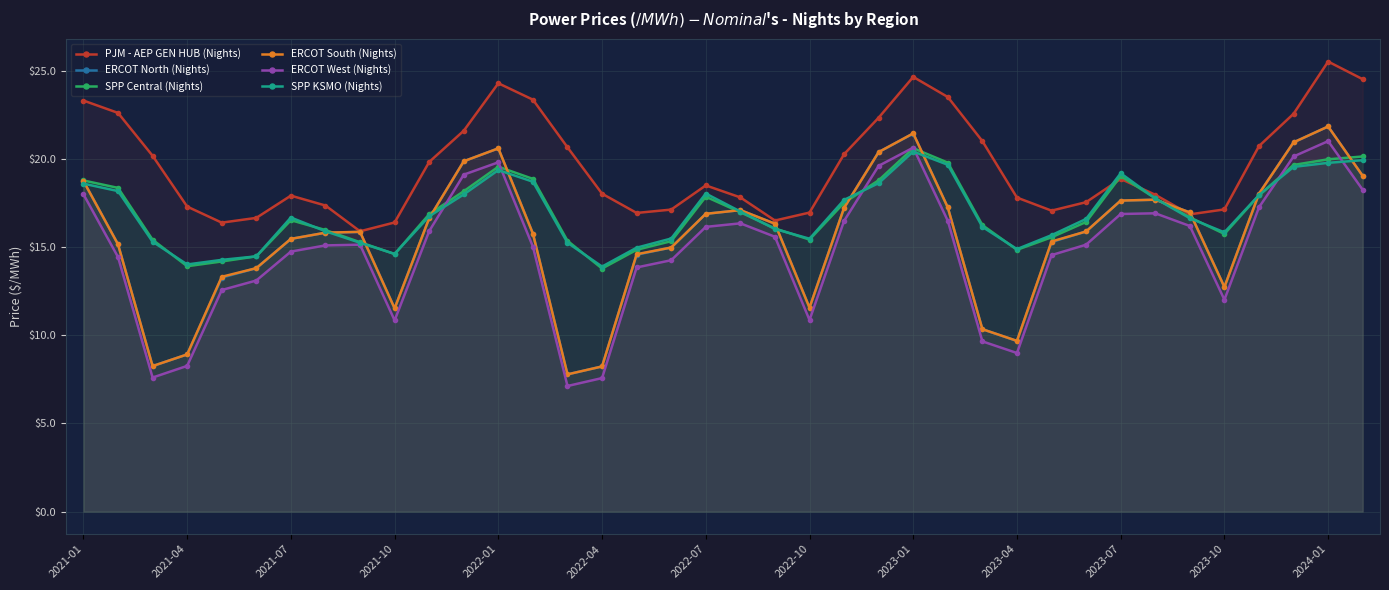

How many categories are shown in the chart?

38